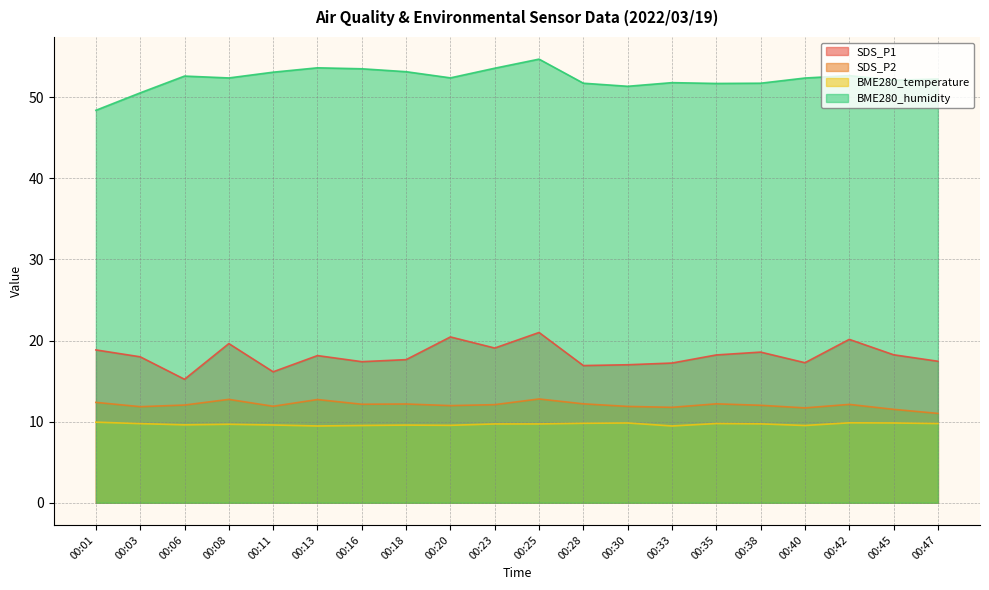

At which label is SDS_P2 closest to 11?

00:47